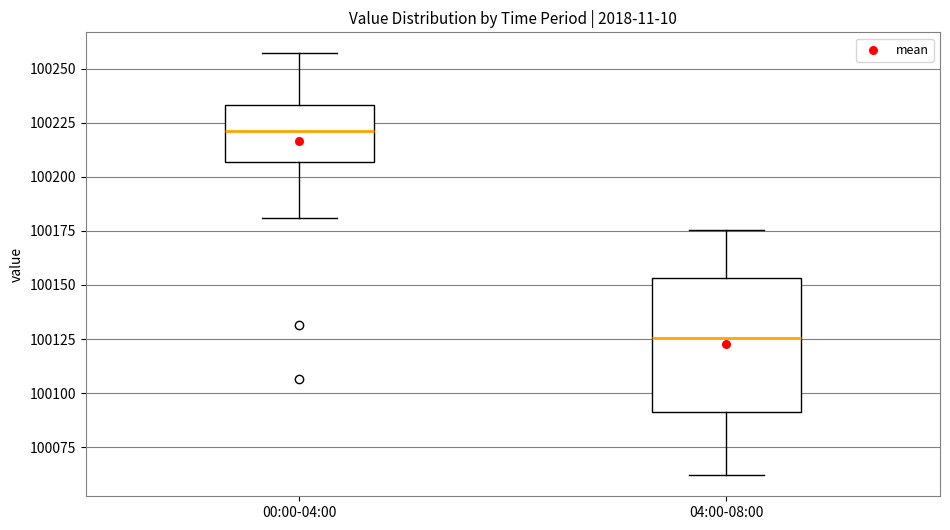

Reading left to right, read every box against the y-axis: the position of its median line, the range the box covers, and the ends of its whiskers. The values are not printed on the chart, so give them approximately, as read against the axis.

00:00-04:00: median 100220, box 100205 to 100235, whiskers 100180 to 100255
04:00-08:00: median 100125, box 100090 to 100155, whiskers 100060 to 100175